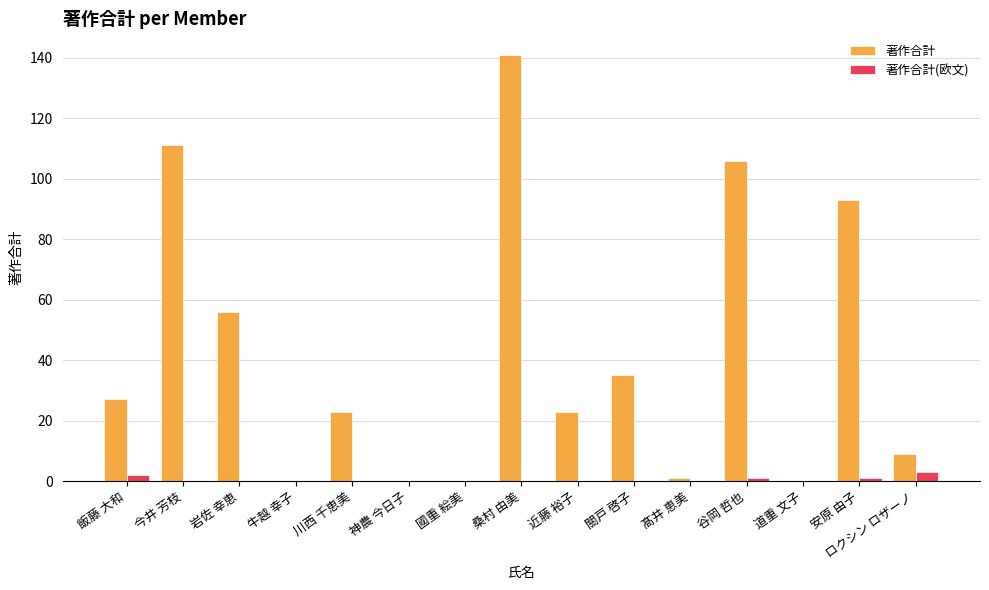

Which category has the highest value across all series?

桑村 由美